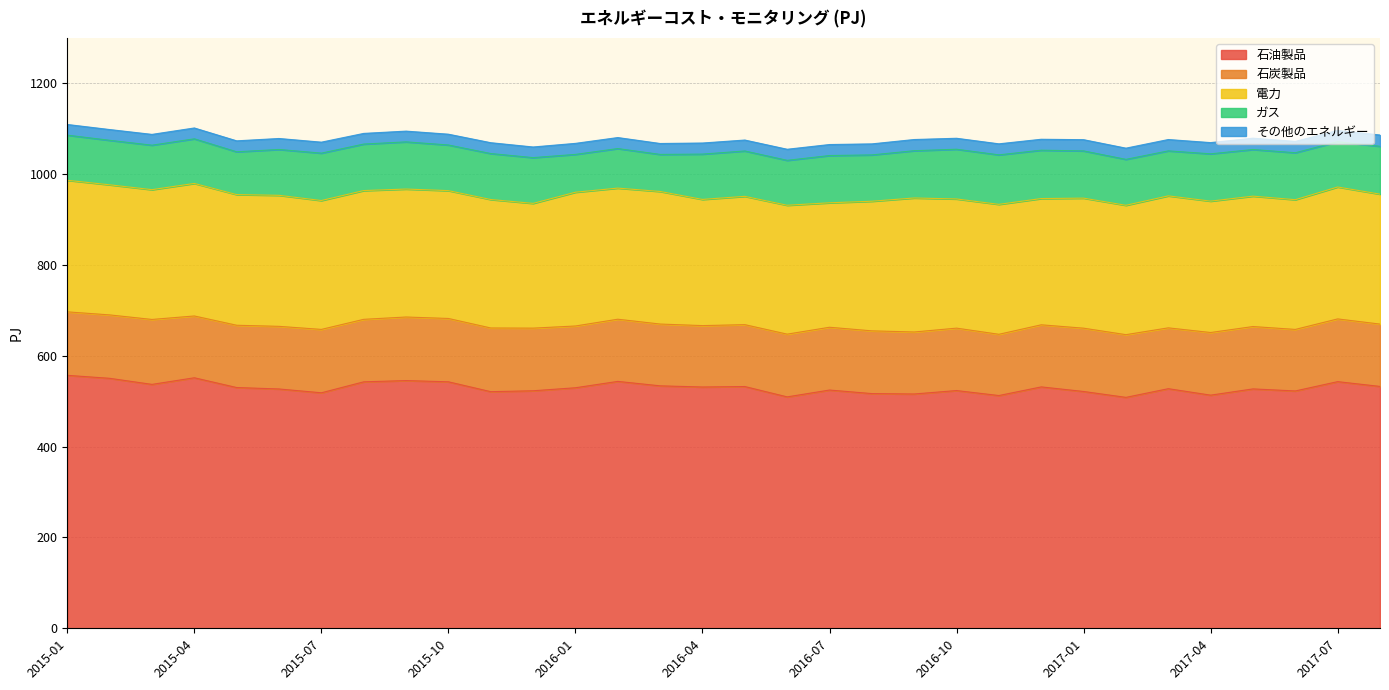

At which label is ガス closest to 95?

2015-05